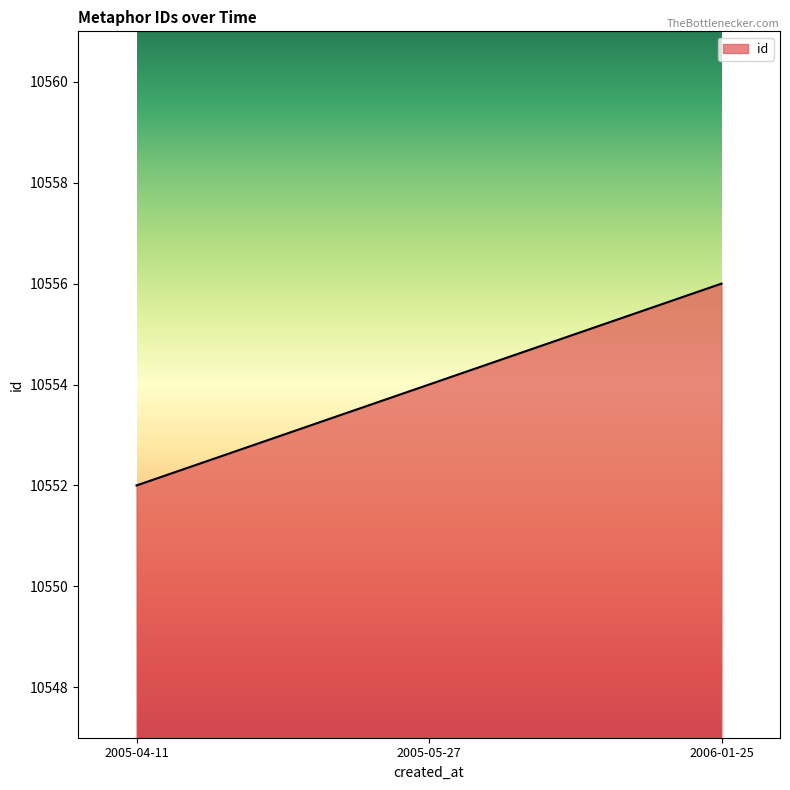

What value does the data have at 2006-01-25?

10556